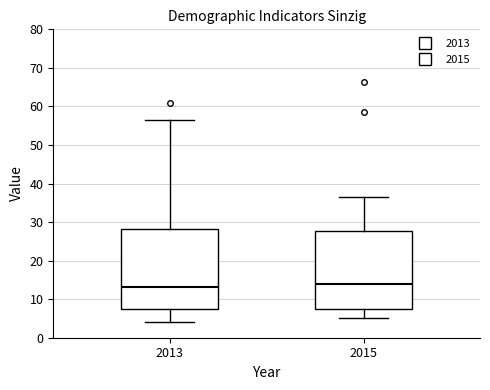

Reading left to right, transcribe this box plot: for each box, give where its median line is, the range the box spans, and where its two whiskers end, as read against the y-axis. The values are not printed on the chart, so give them approximately, as read against the axis.

2013: median 13, box 7 to 28, whiskers 4 to 57
2015: median 14, box 8 to 28, whiskers 5 to 37